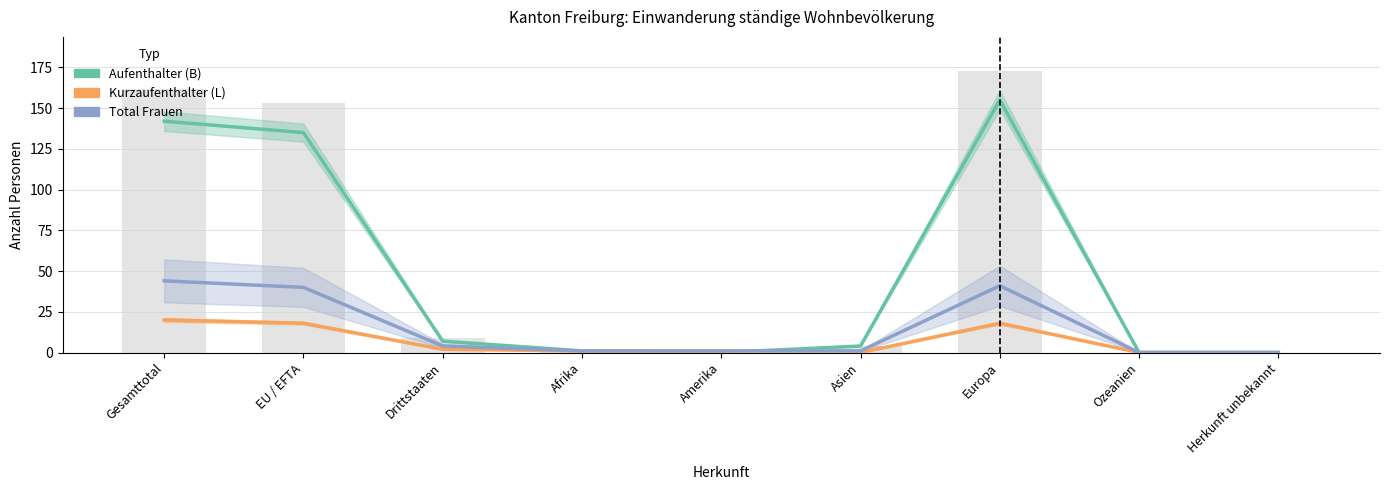

Is the value of Total Frauen at Amerika greater than the value of Aufenthalter (B) at Gesamttotal?

No